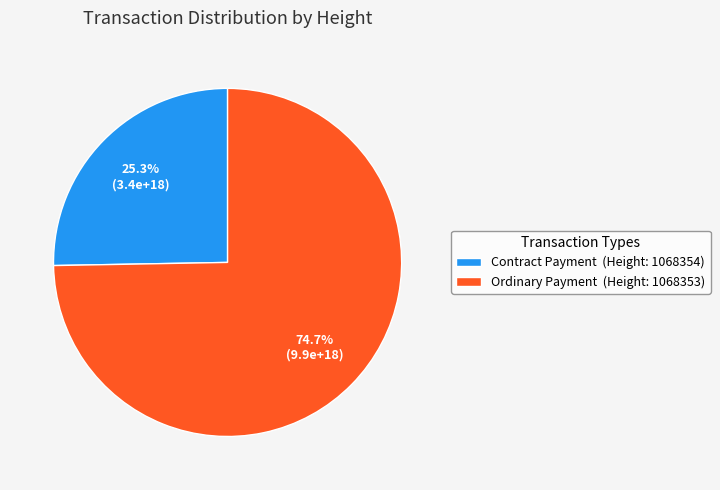

To the nearest percent, what is the average slice percentage?

50%